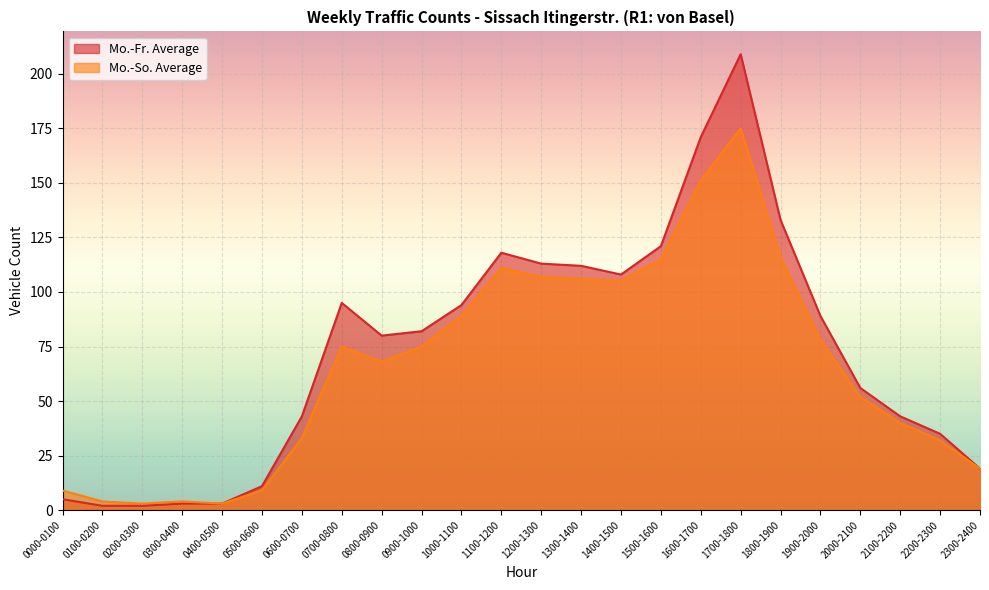

Does the chart display data point markers on the line(s)?

No